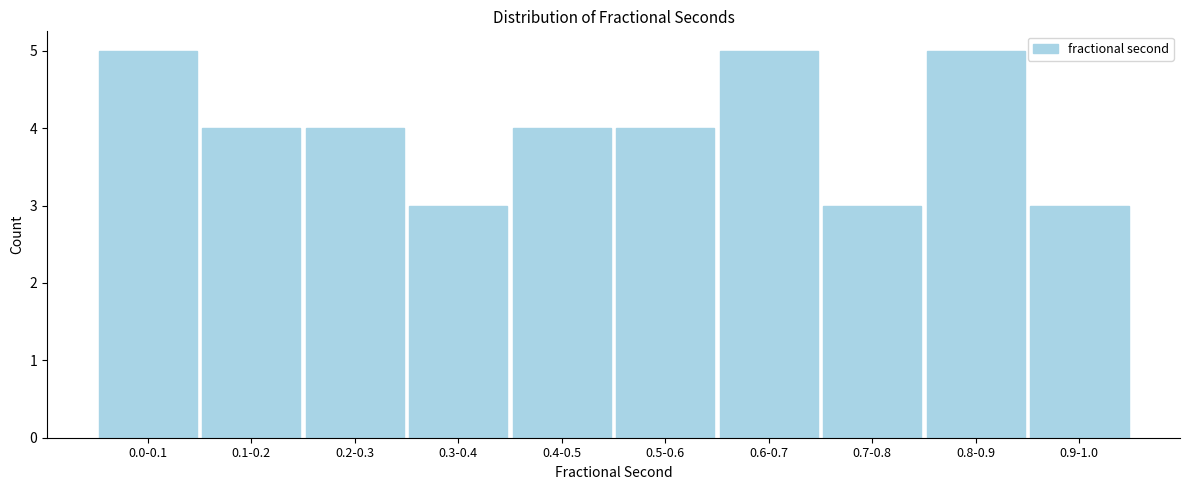

Reading left to right, what are all the values shown in this chart?

0.0-0.1=5	0.1-0.2=4	0.2-0.3=4	0.3-0.4=3	0.4-0.5=4	0.5-0.6=4	0.6-0.7=5	0.7-0.8=3	0.8-0.9=5	0.9-1.0=3